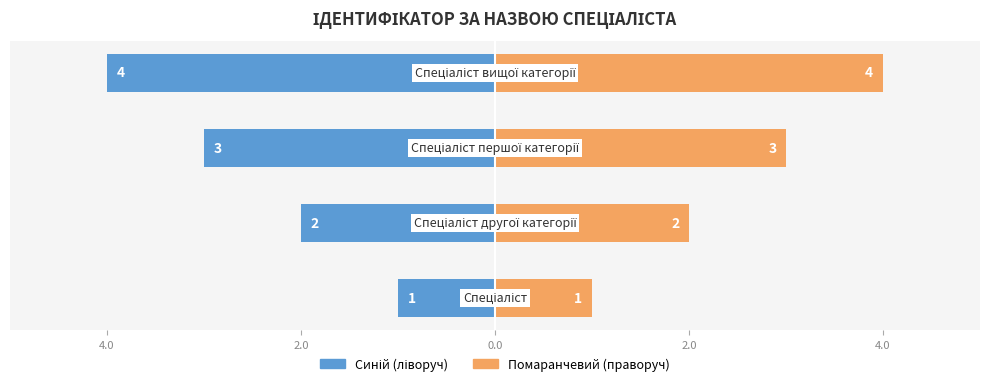

How many Ідентифікатор (помаранч) values are between 2 and 4?

3